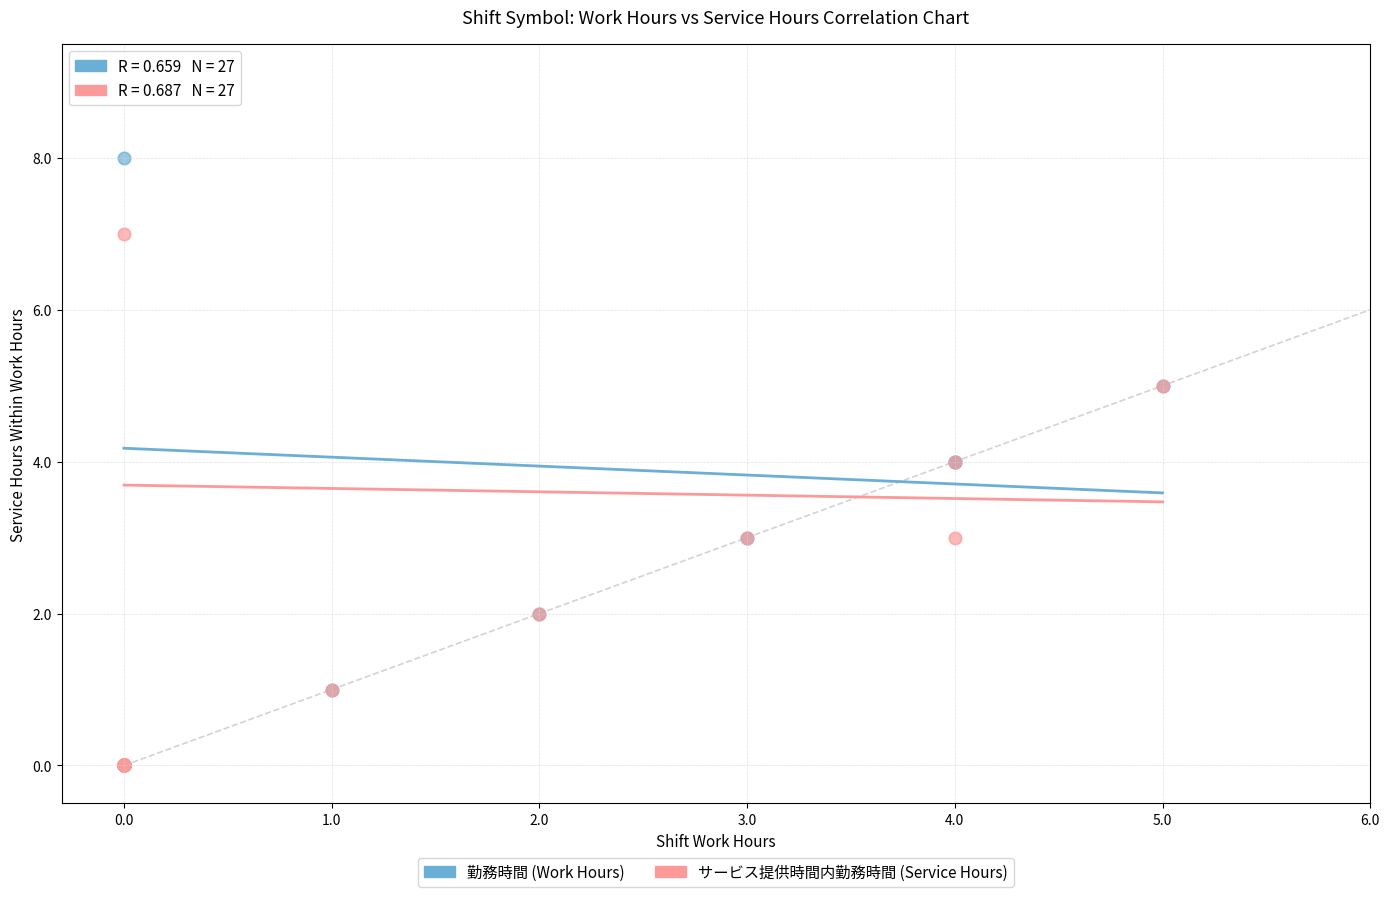

What are all the series names shown in the legend?

勤務時間 (Work Hours), サービス提供時間内勤務時間 (Service Hours)